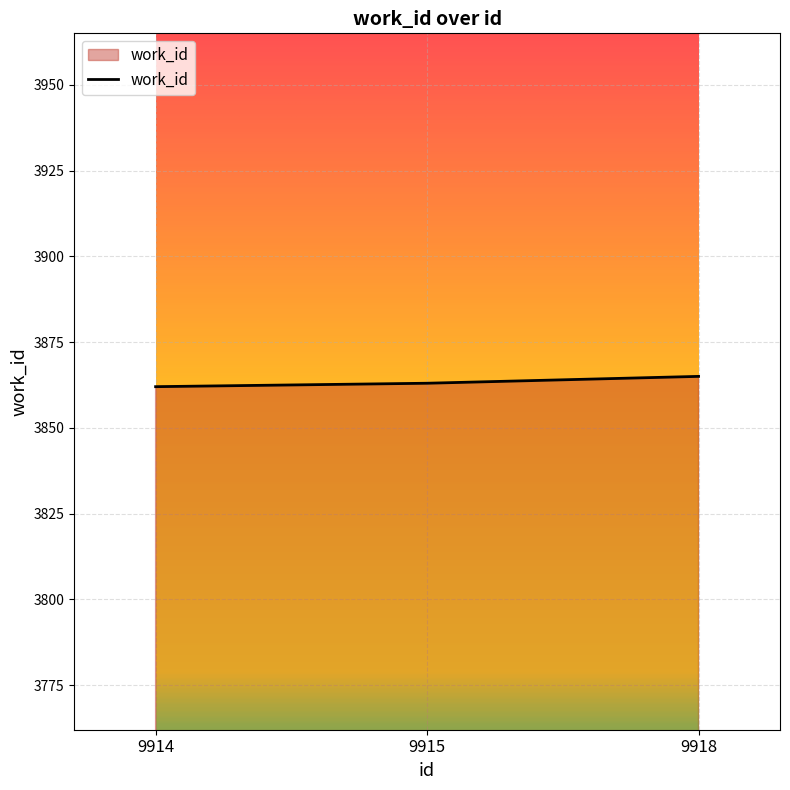

What is the change in value from 9915 to 9918?

+2